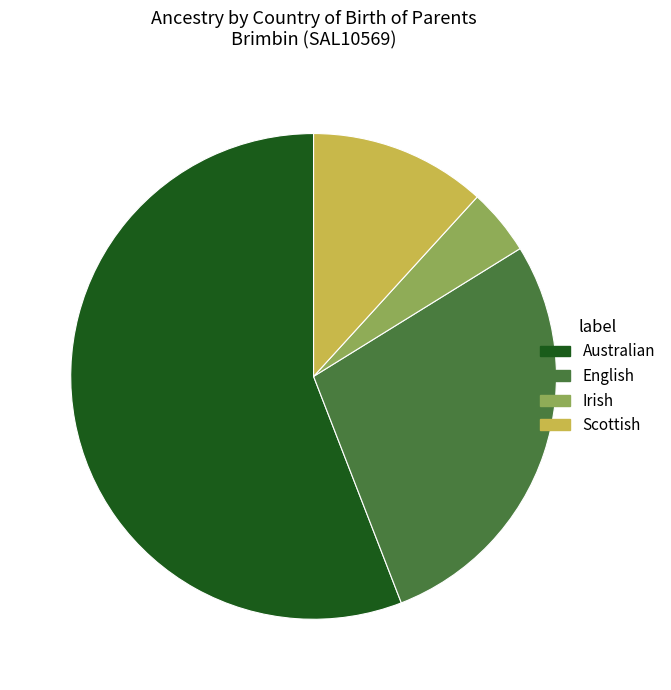

The Scottish slice represents 12% of the pie. True or false?

True